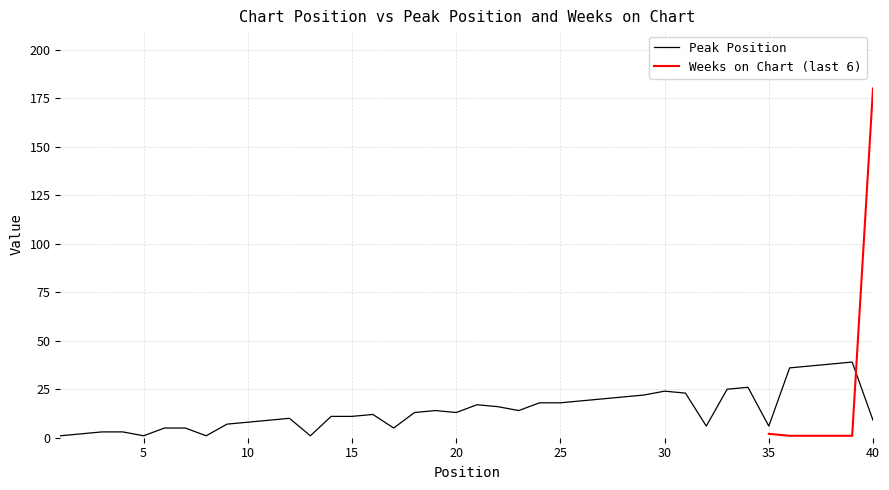

What value does the data have at 35, to the nearest 5?

5